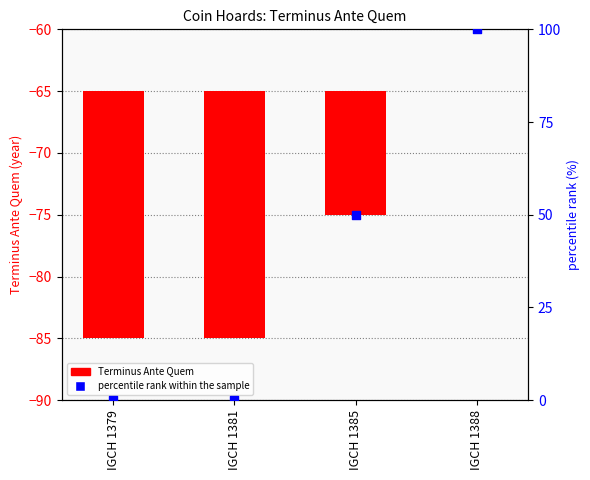

What is the total value across all series at IGCH 1388?

100